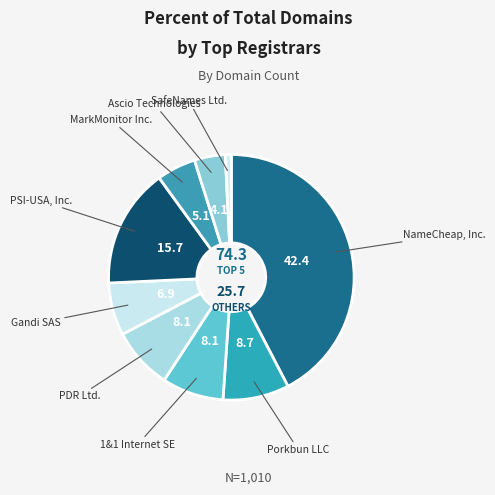

Is there a majority slice in this chart?

No